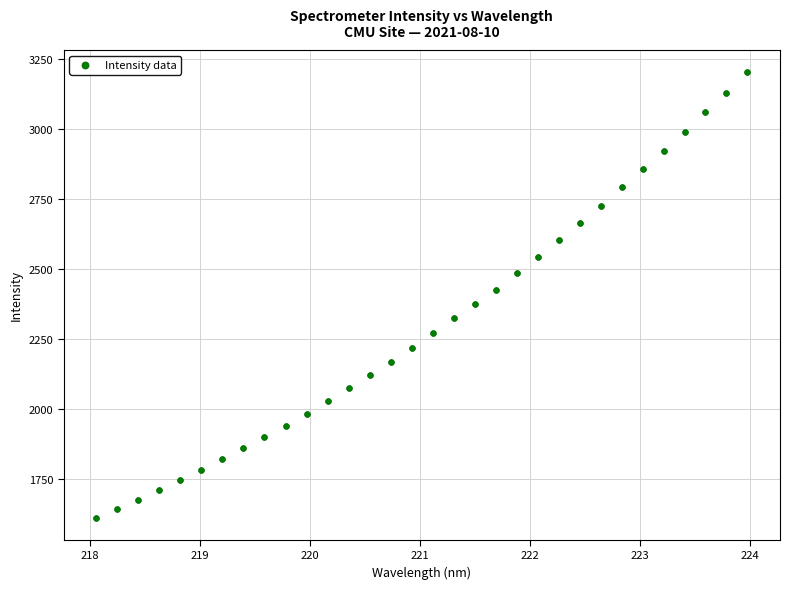

What is the range of Y values (max minus min)?

1592.5